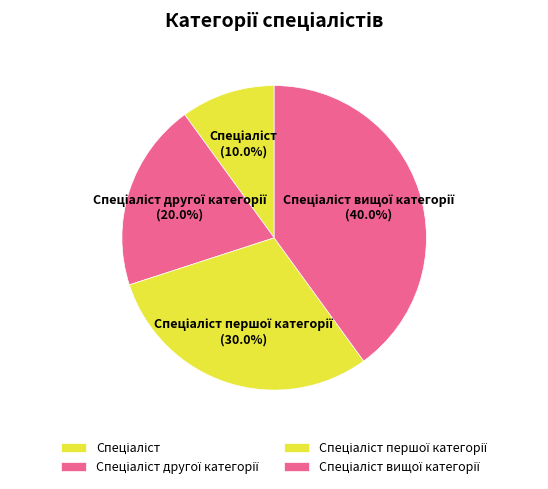

Is there a majority slice in this chart?

No